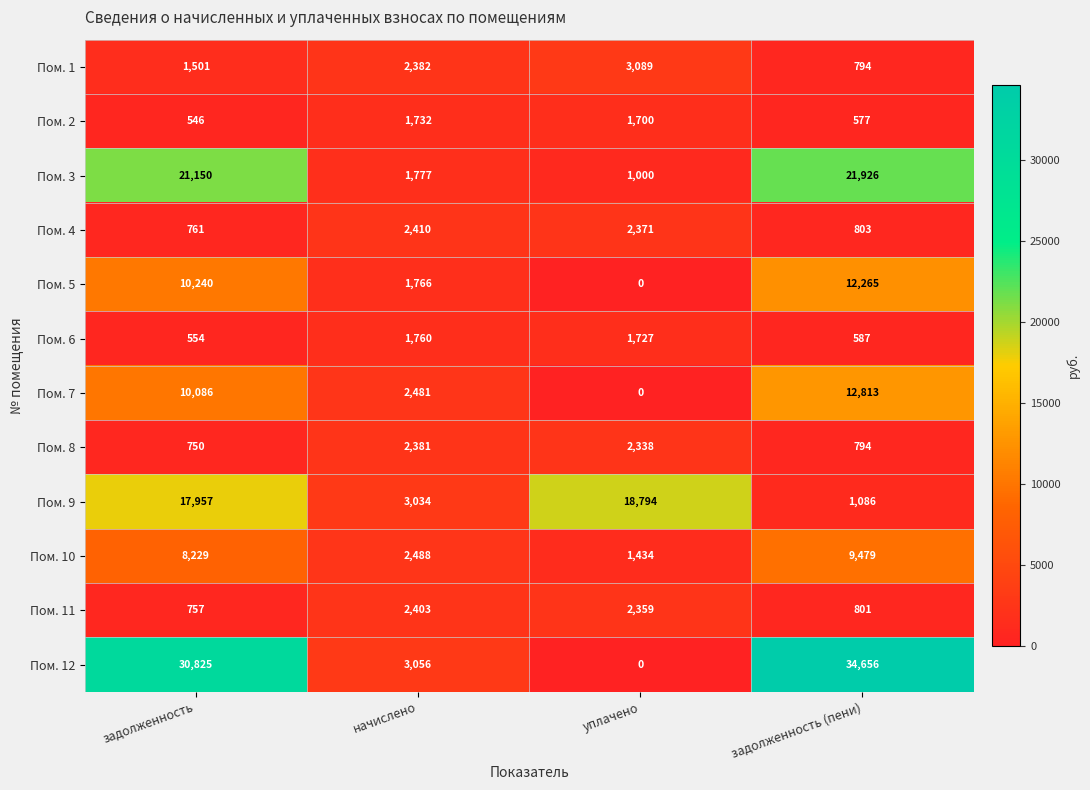

How many series are shown in this chart?

12